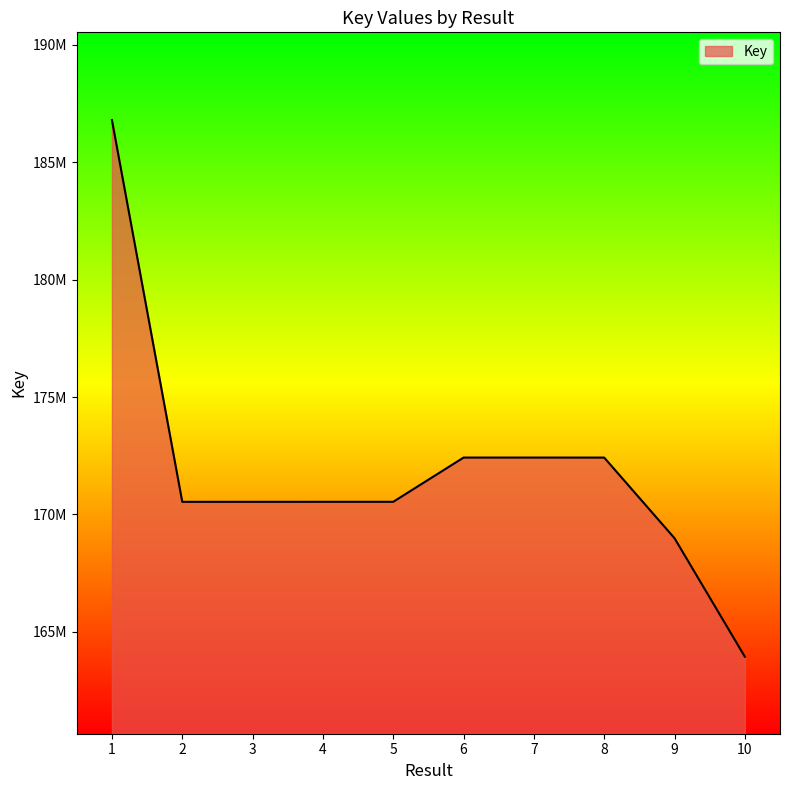

What is the change in value from 1 to 4?

-16252401